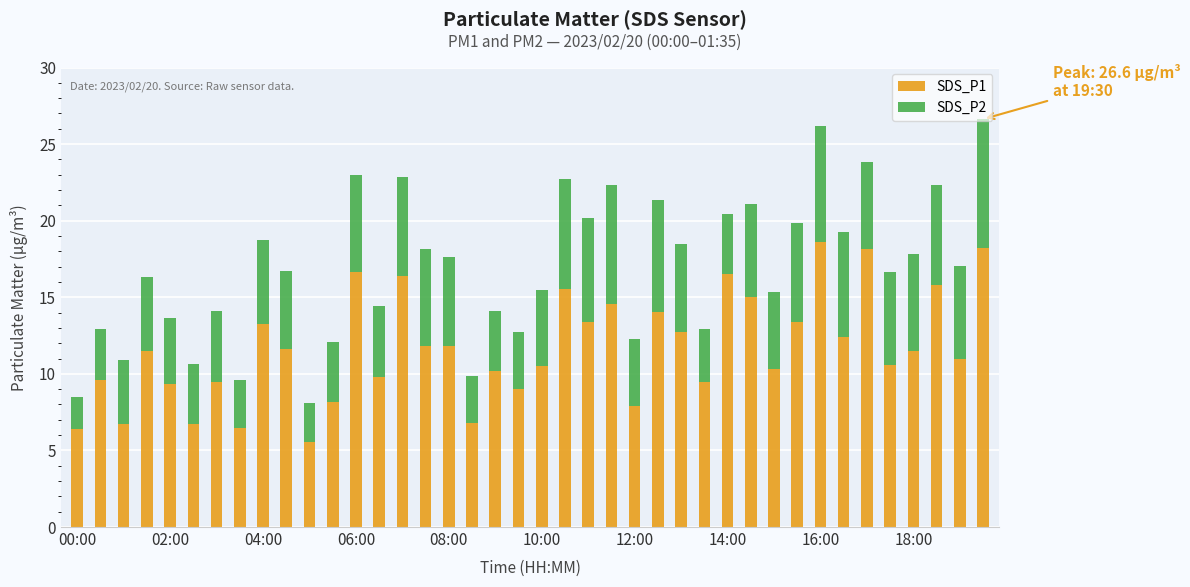

How many distinct data groups are displayed?

2